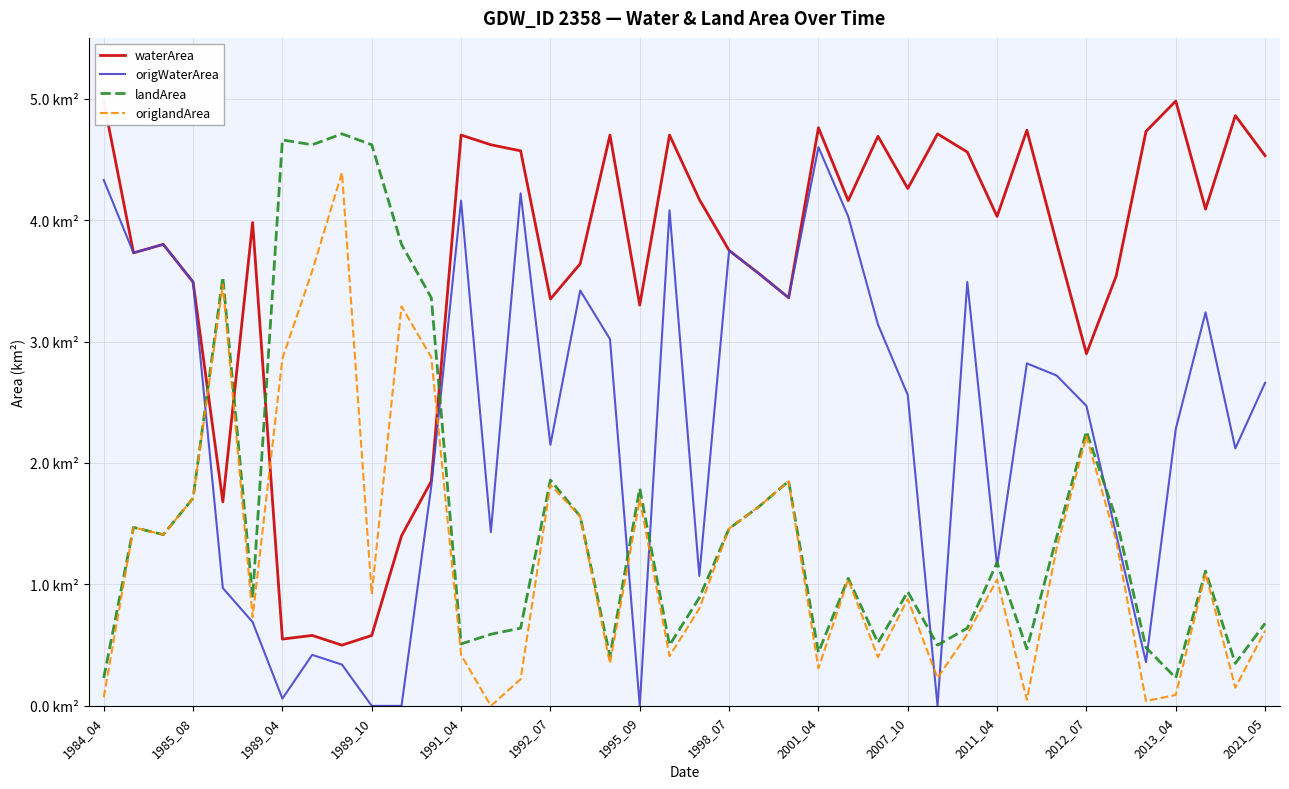

Is the value of origlandArea at 38 greater than the value of landArea at 1989_04?

No